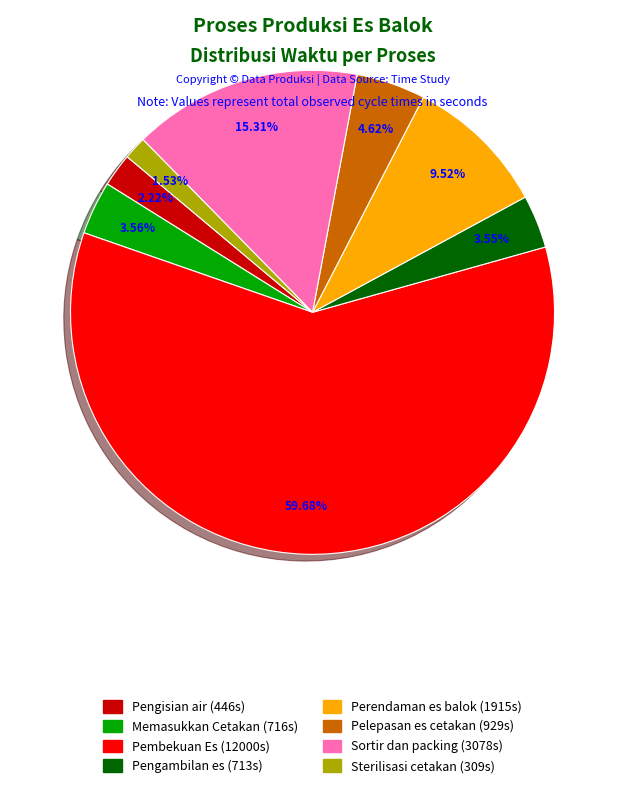

Does any single category account for the majority?

Yes